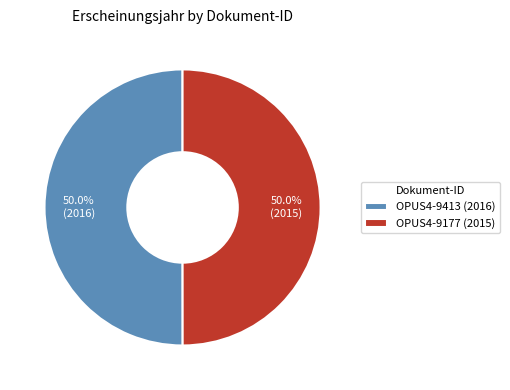

How many slices are in this pie chart?

2